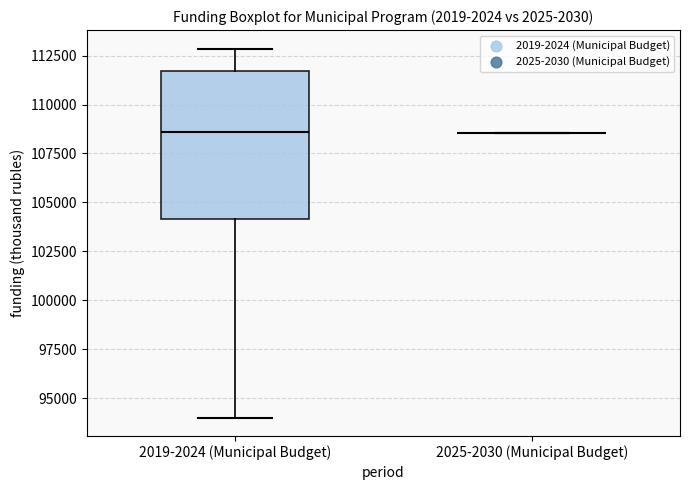

Which box is the tallest, from its lower edge to its upper edge?

2019-2024 (Municipal Budget)